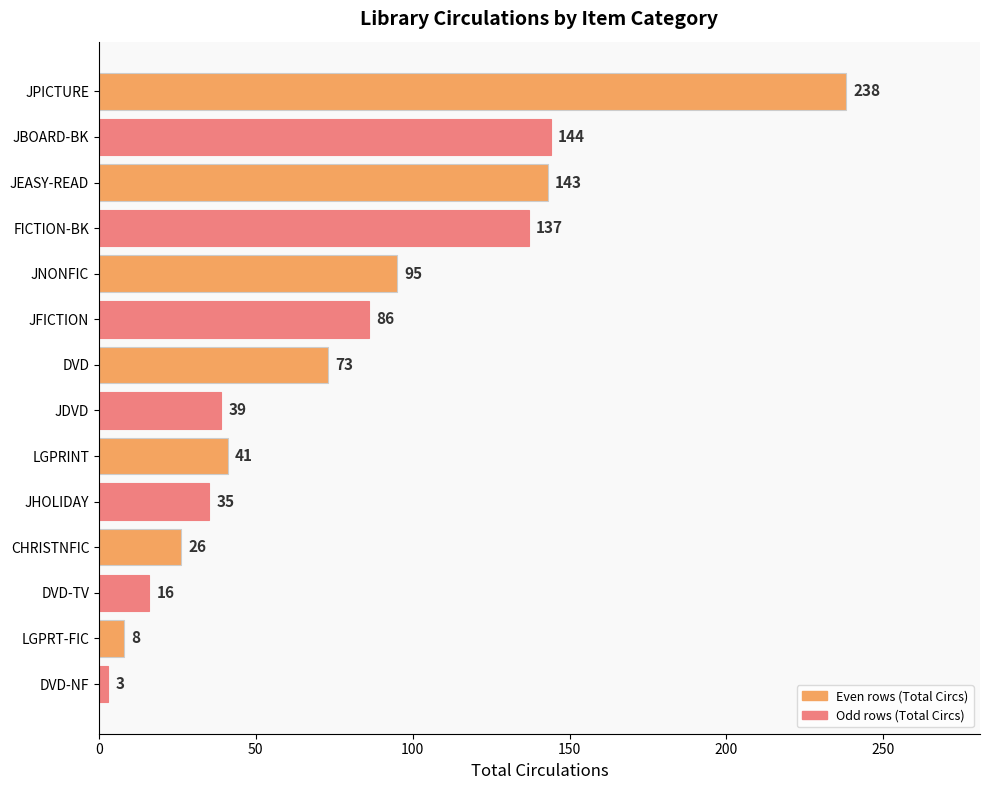

What is the sum of the values at JFICTION and CHRISTNFIC?

112